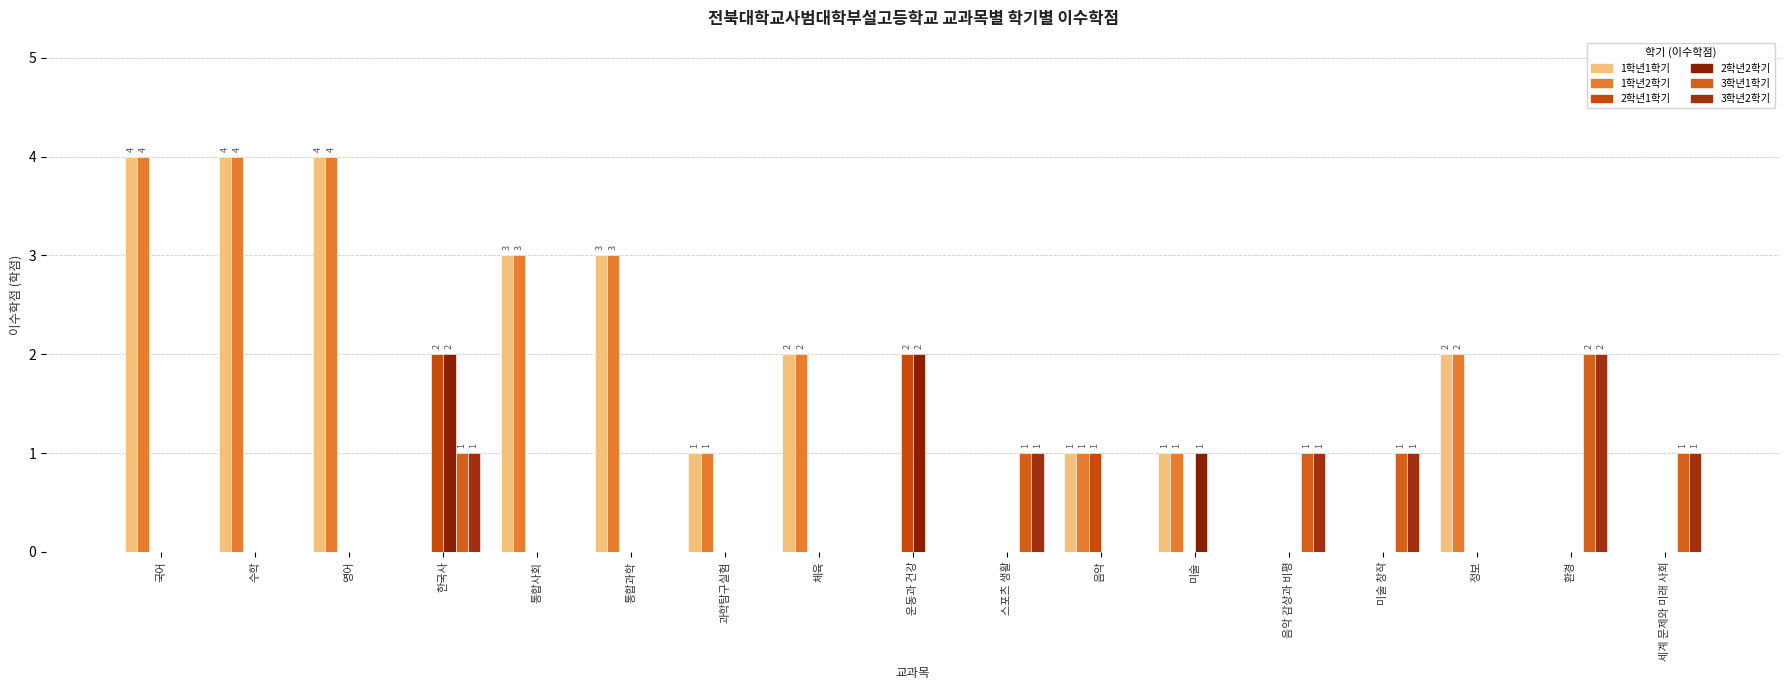

Which label corresponds to the largest value in the chart?

국어